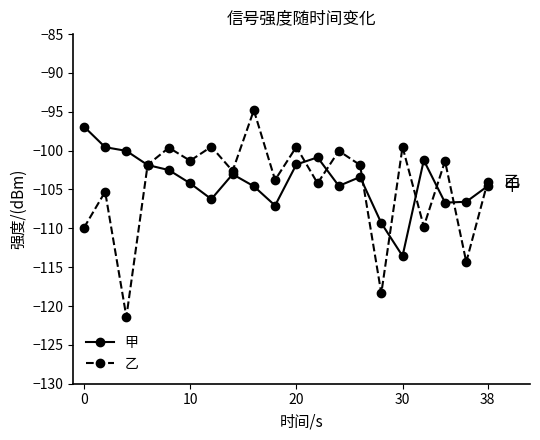

How many lines are shown in the chart?

2